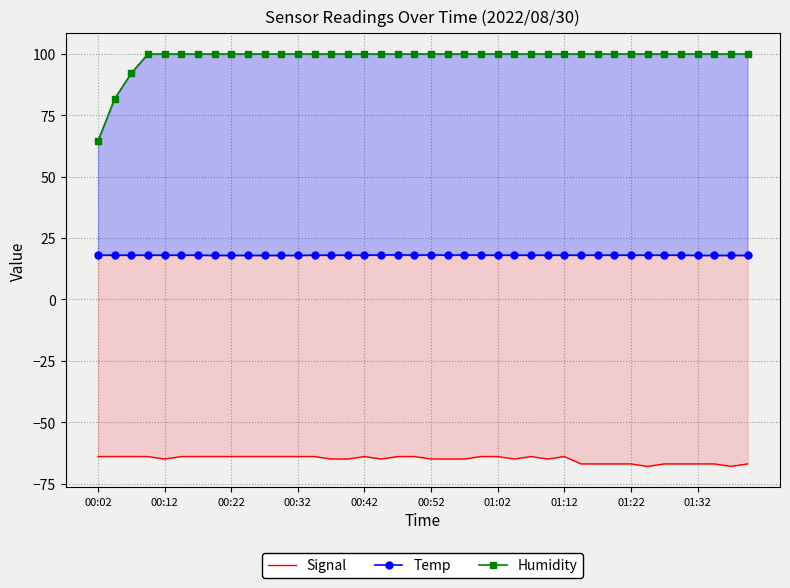

At how many categories does at least one series exceed 62?

40